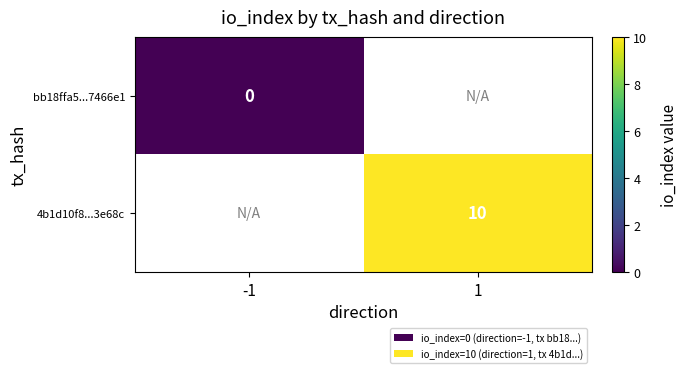

The value of 4b1d10f8...3e68c at 1 is 10. True or false?

True